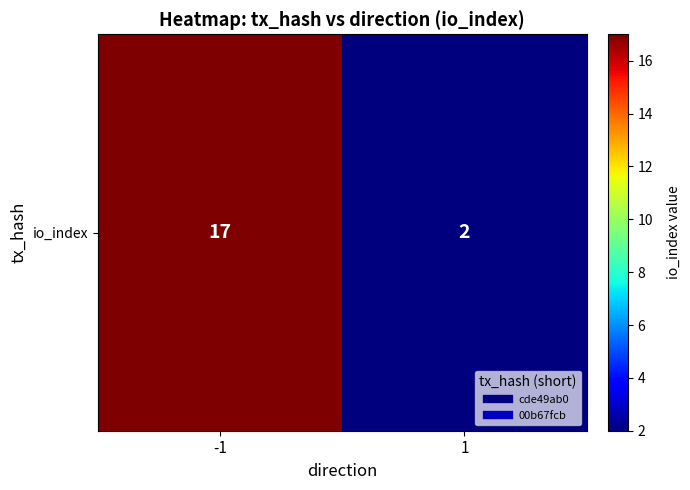

Rank the categories by value from lowest to highest.

1, -1